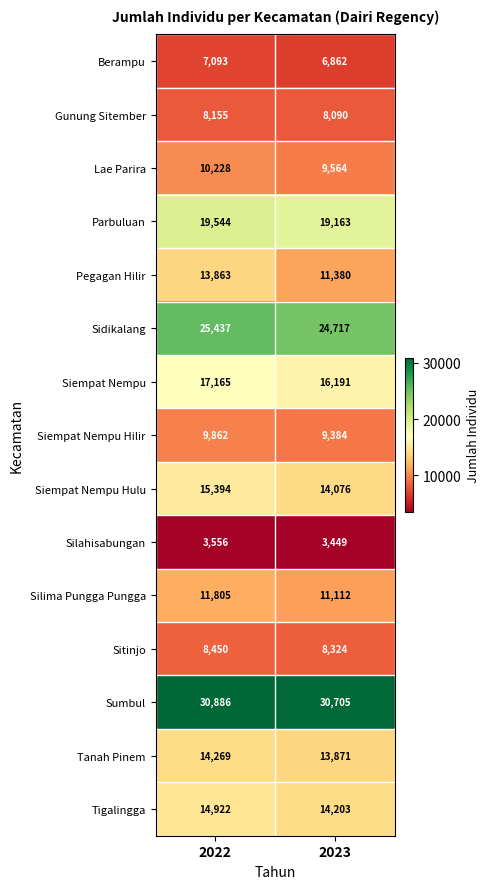

What is the difference between the Siempat Nempu Hulu values at 2023 and 2022?

1318